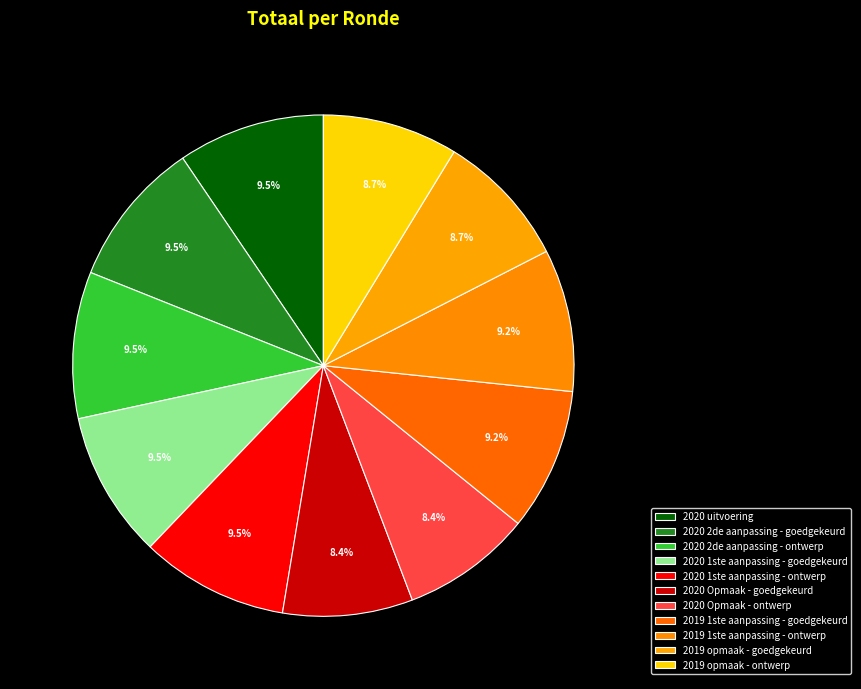

What is the change in value from 2020 1ste aanpassing - goedgekeurd to 2020 Opmaak - goedgekeurd?

-7080